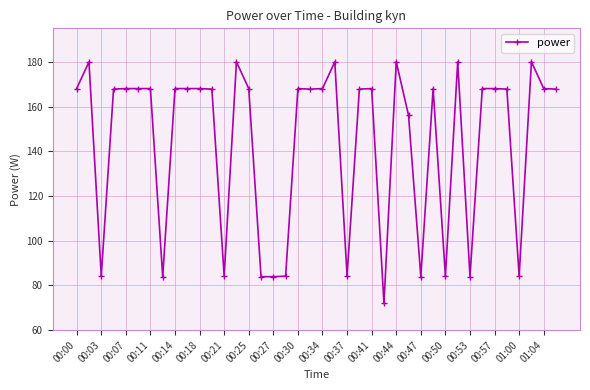

What is the minimum value shown in the chart?

72.0